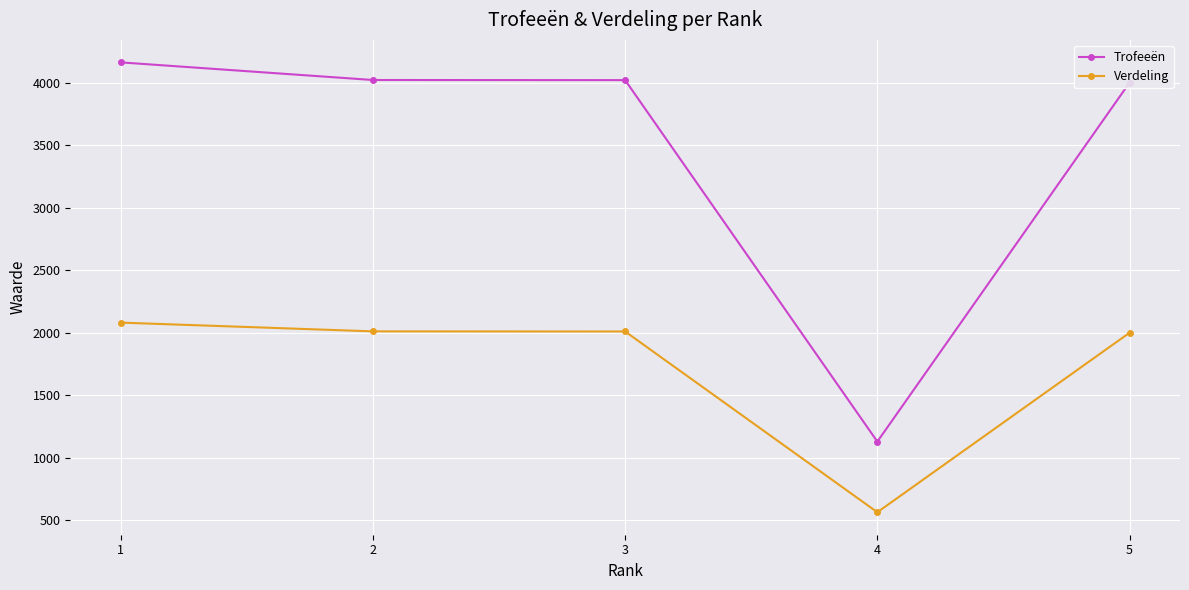

What is the difference between the highest and lowest values at 2?

2011